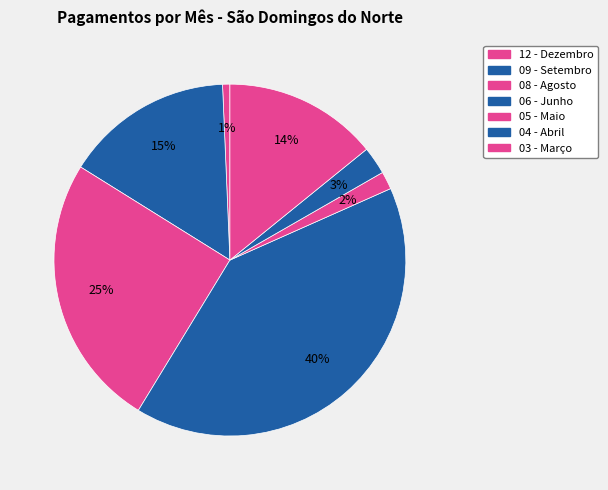

How many slices are in this pie chart?

7